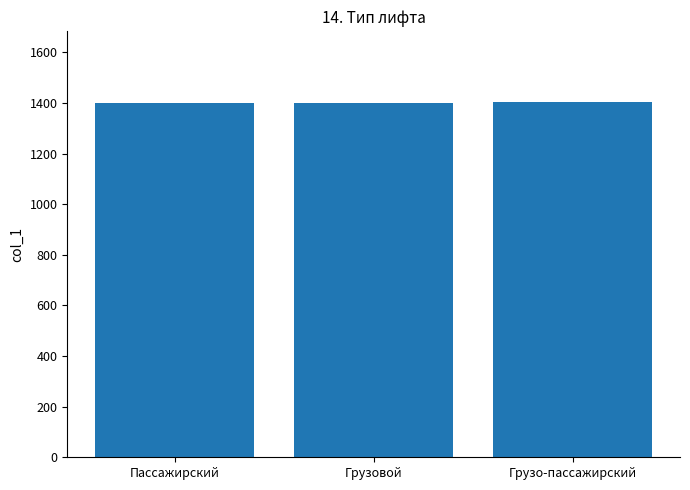

What is the sum of the values at Пассажирский and Грузо-пассажирский?

2804